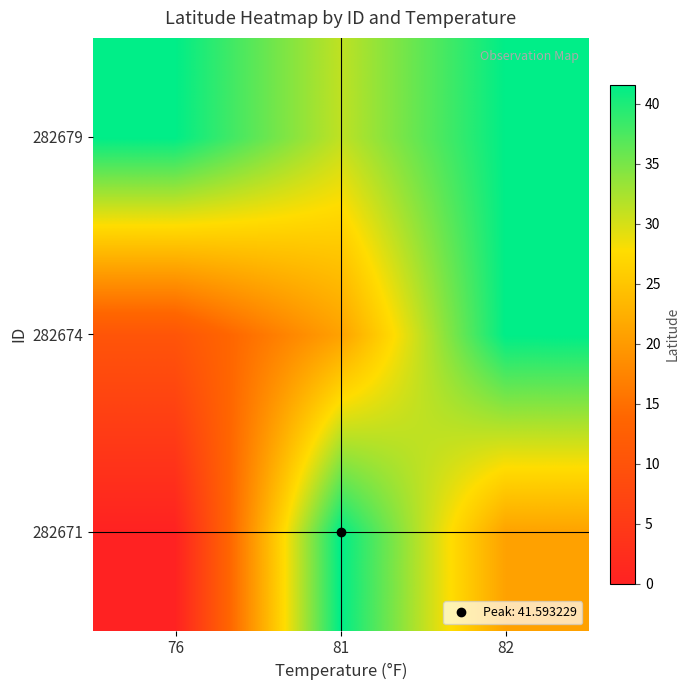

Reading right to left, what are all the values shown in this chart?

282671: 82=20.8	81=41.6	76=0.0
282674: 82=41.6	81=20.8	76=10.4
282679: 82=41.6	81=31.2	76=41.6